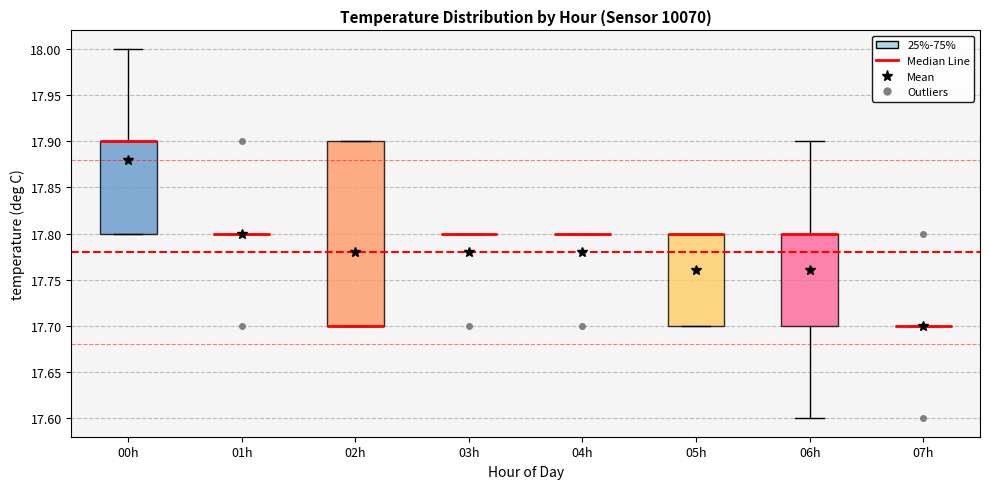

Reading left to right, transcribe this box plot: for each box, give where its median line is, the range the box spans, and where its two whiskers end, as read against the y-axis. The values are not printed on the chart, so give them approximately, as read against the axis.

00h: median 17.9 (drawn on the box's upper edge), box 17.8 to 17.9, whiskers 17.8 to 18.0
01h: box collapsed to a line at 17.8, whiskers 17.8 to 17.8
02h: median 17.7 (drawn on the box's lower edge), box 17.7 to 17.9, whiskers 17.7 to 17.9
03h: box collapsed to a line at 17.8, whiskers 17.8 to 17.8
04h: box collapsed to a line at 17.8, whiskers 17.8 to 17.8
05h: median 17.8 (drawn on the box's upper edge), box 17.7 to 17.8, whiskers 17.7 to 17.8
06h: median 17.8 (drawn on the box's upper edge), box 17.7 to 17.8, whiskers 17.6 to 17.9
07h: box collapsed to a line at 17.7, whiskers 17.7 to 17.7